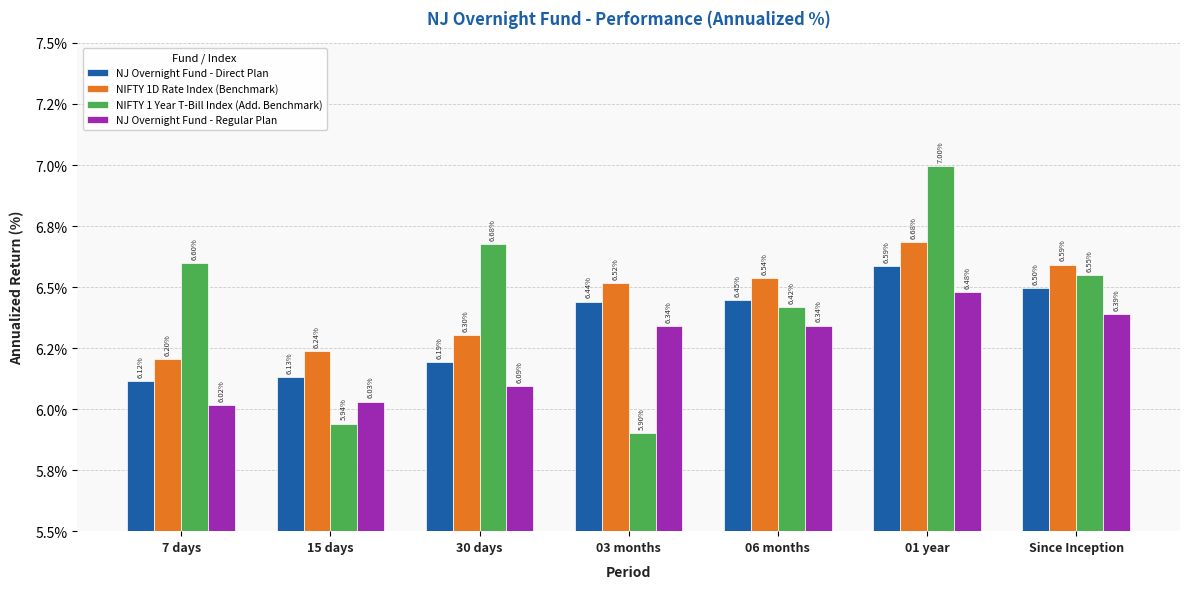

List the labels in order of NIFTY 1D Rate Index (Benchmark) value, largest first.

01 year, Since Inception, 06 months, 03 months, 30 days, 15 days, 7 days